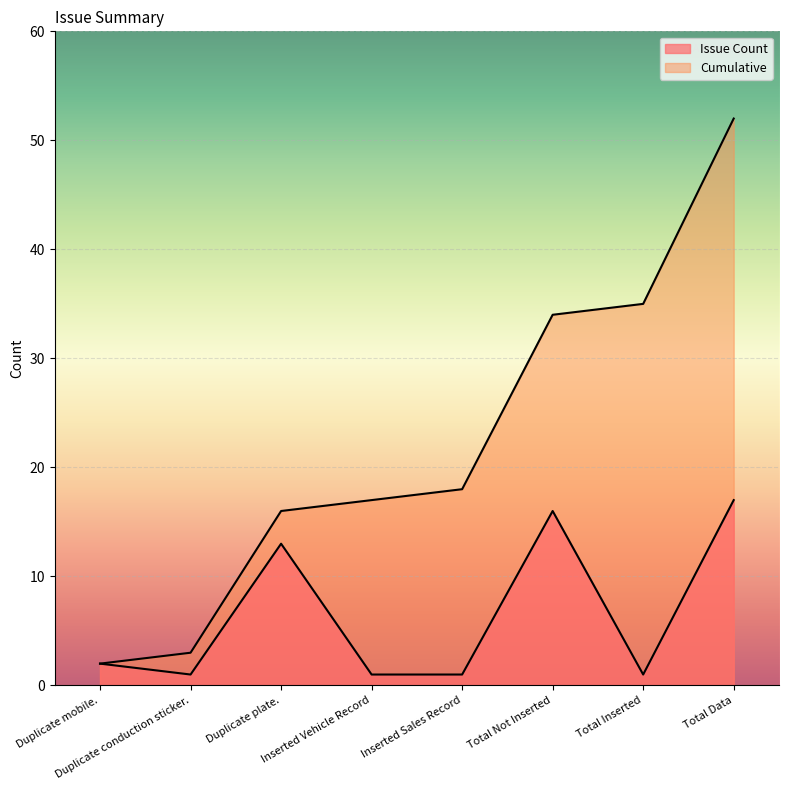

The Cumulative series shows 29 at Duplicate plate.. True or false?

False